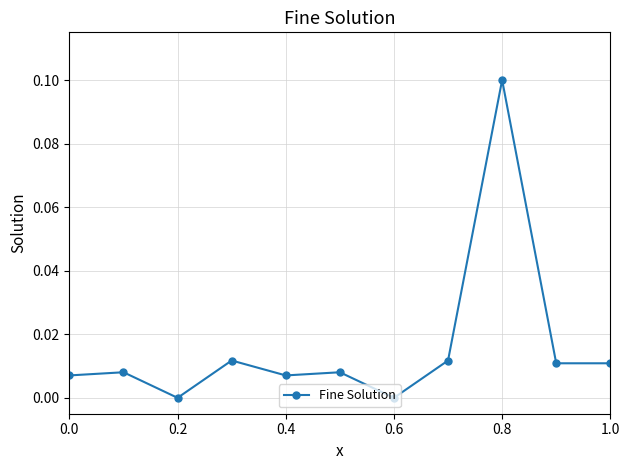

What is the sum of all values?

0.2